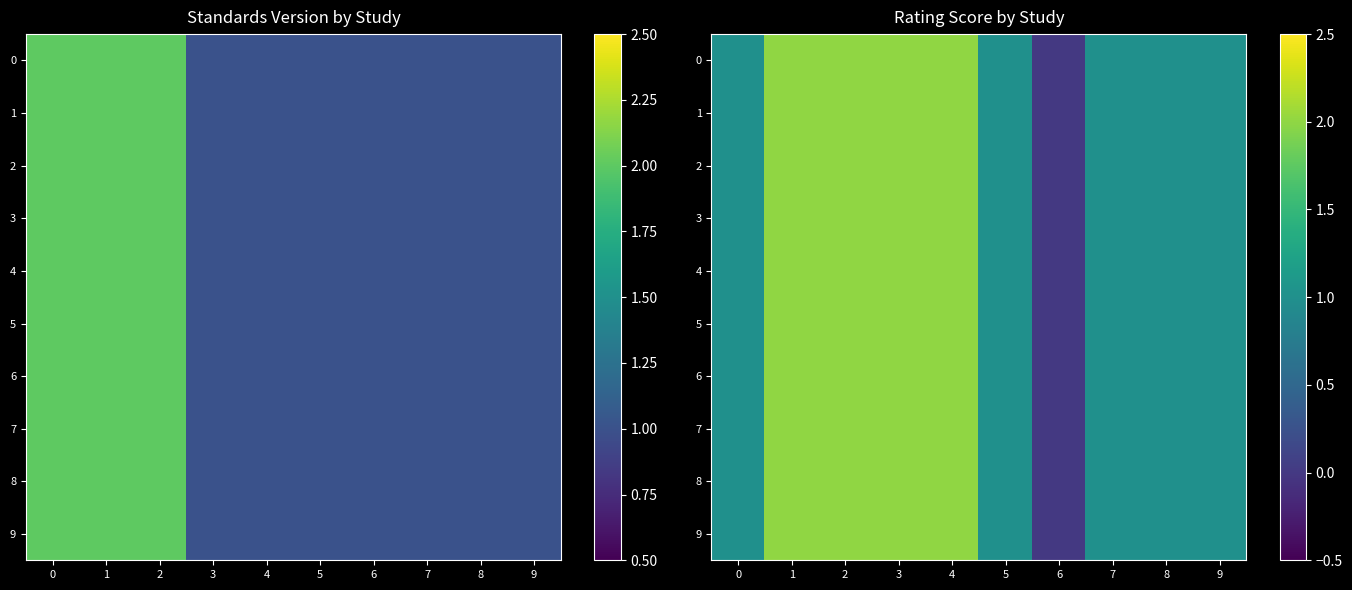

What is the sum of all 0 values?

13